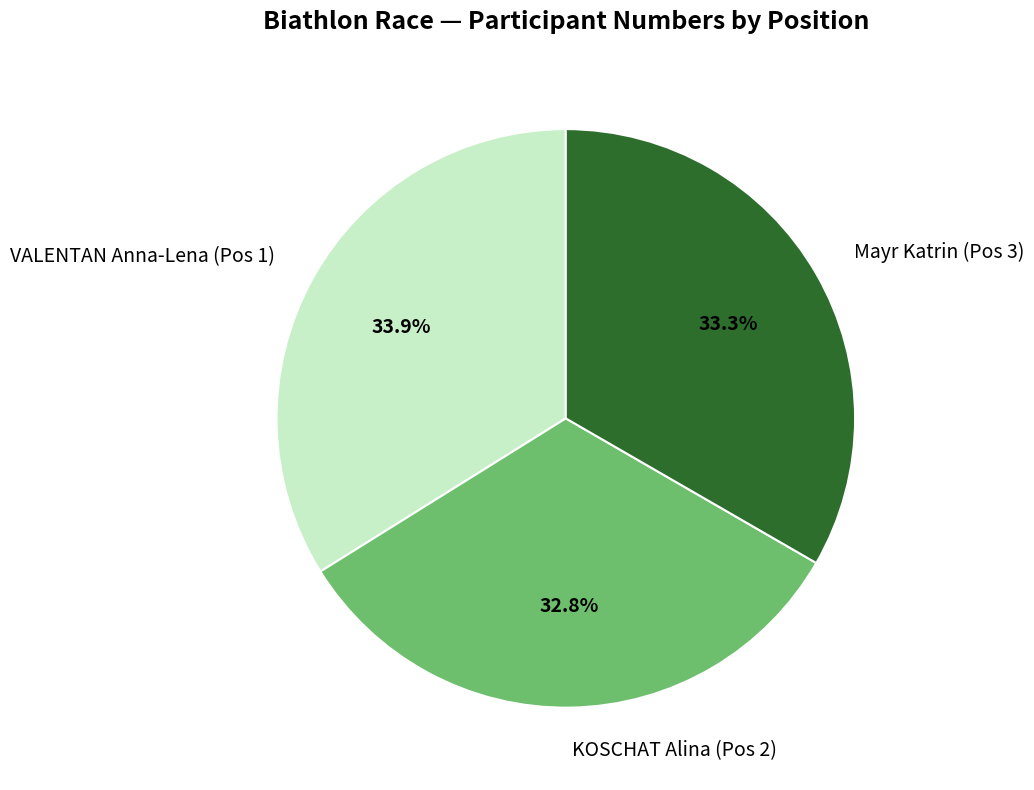

Which slice is the smallest?

KOSCHAT Alina (Pos 2)